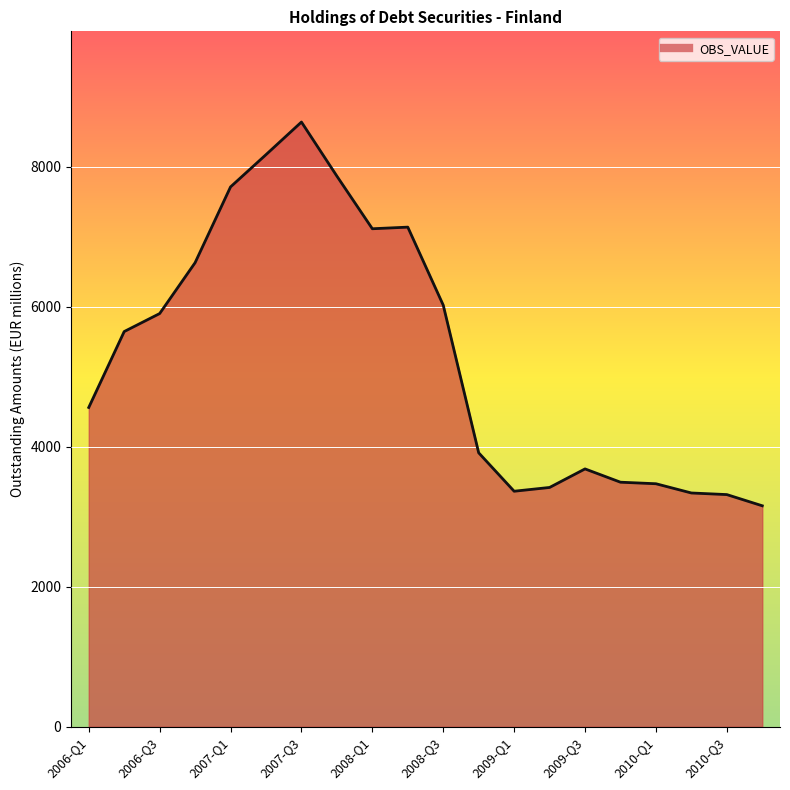

What is the difference between the maximum and minimum values?

5484